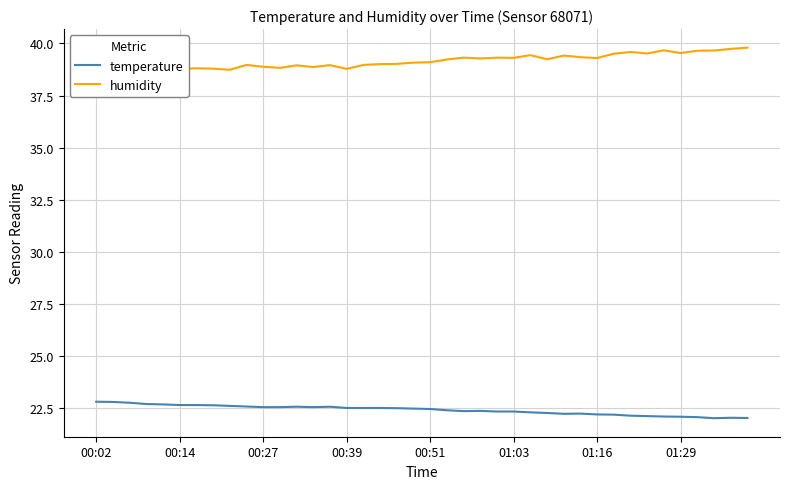

In temperature, how many points are lower than both neighbors (excluding endpoints)?

4